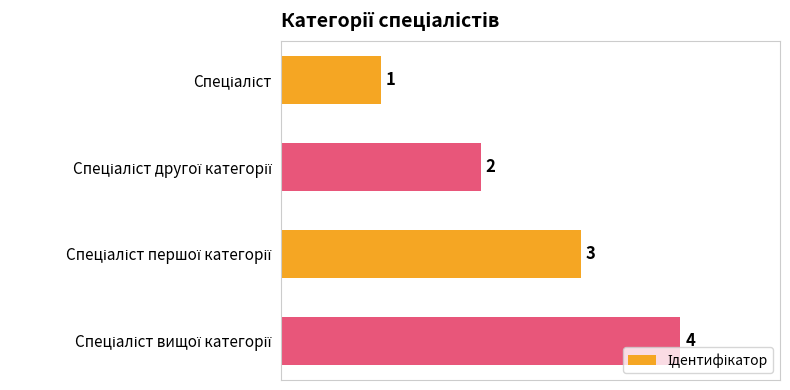

Count the values in the range 2 to 4.

3